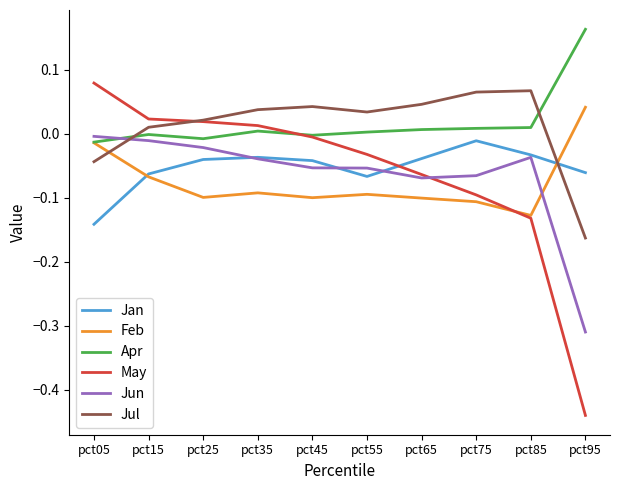

Which series has the largest total across all categories?

Apr